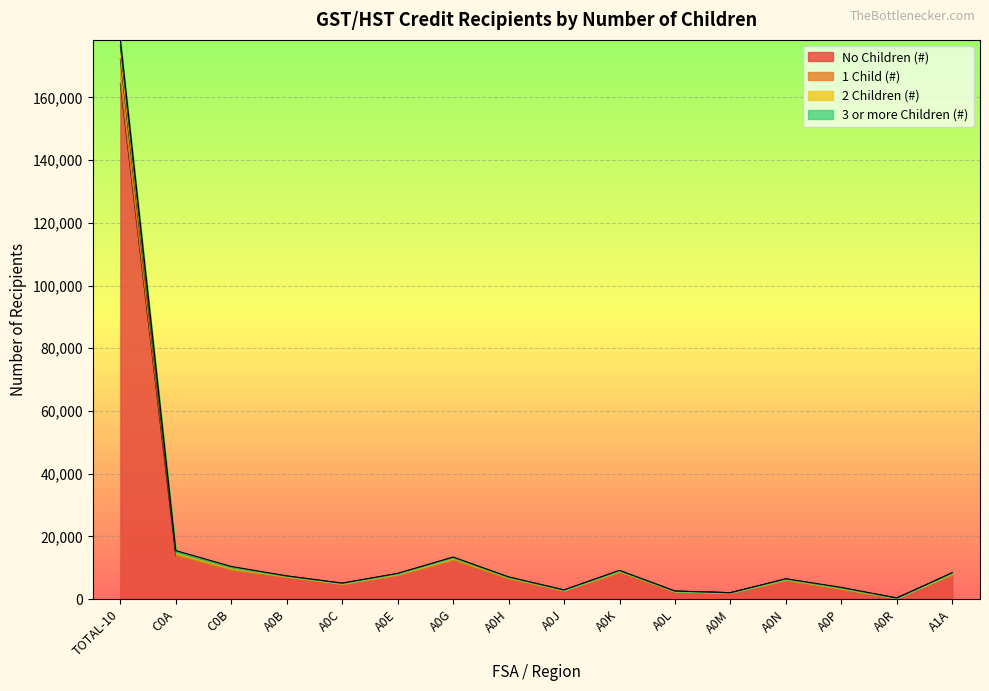

Which category has the highest value in the 1 Child (#) series?

TOTAL-10